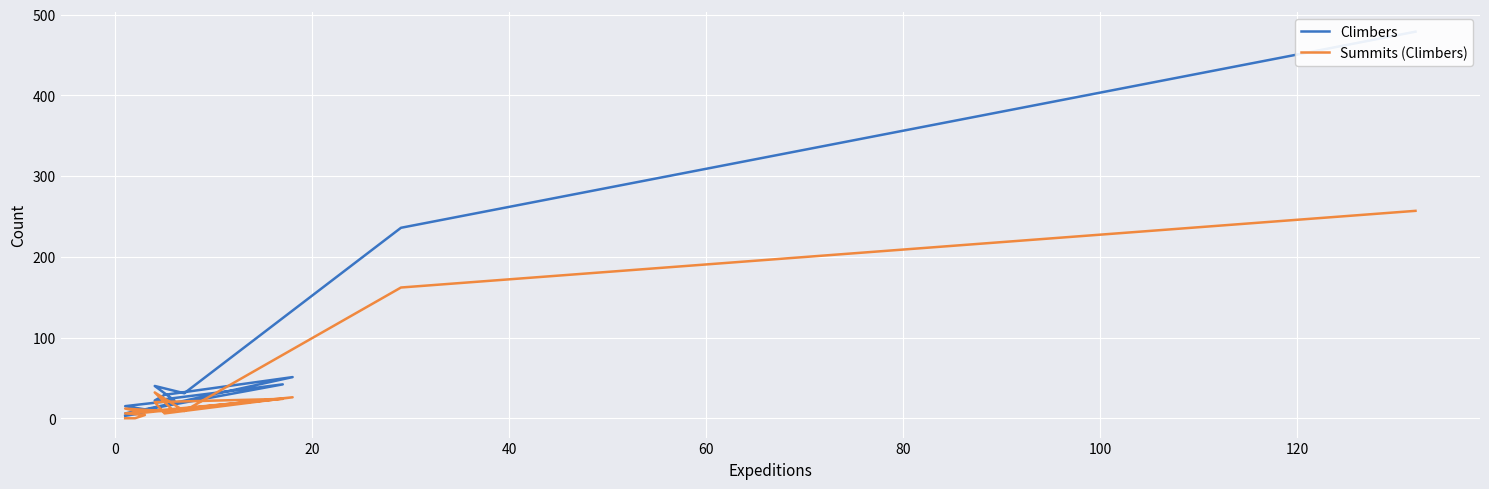

What is the value of the Summits (Climbers) point at the 8th from the left?

26